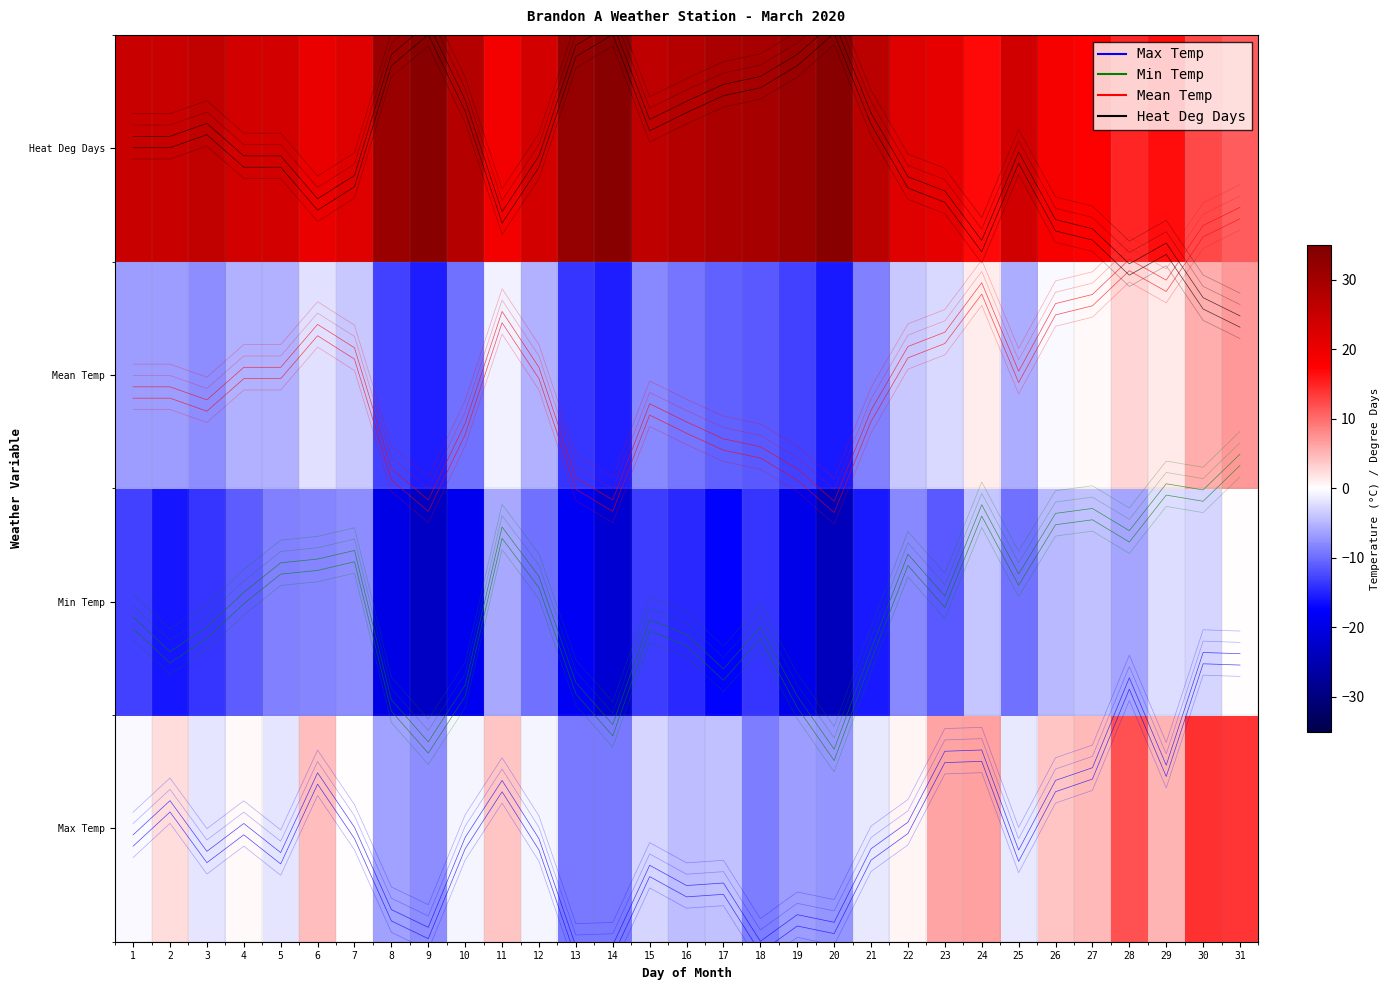

What is the total value across all series at 7?

16.7